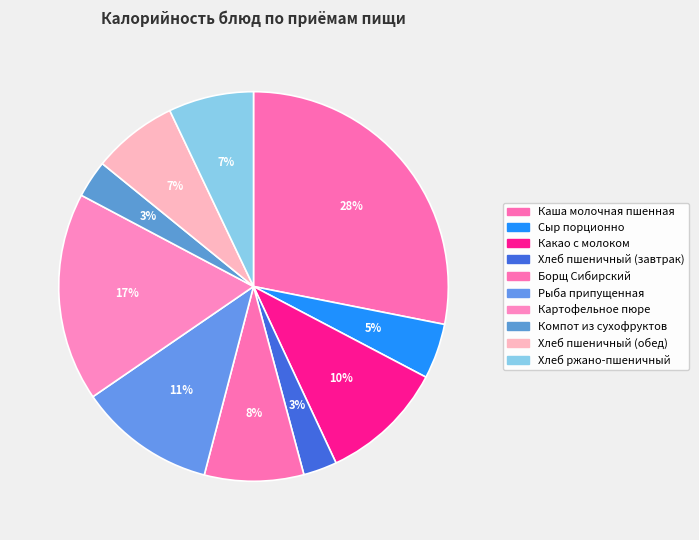

Does Хлеб пшеничный (обед) account for over 50% of the chart?

No